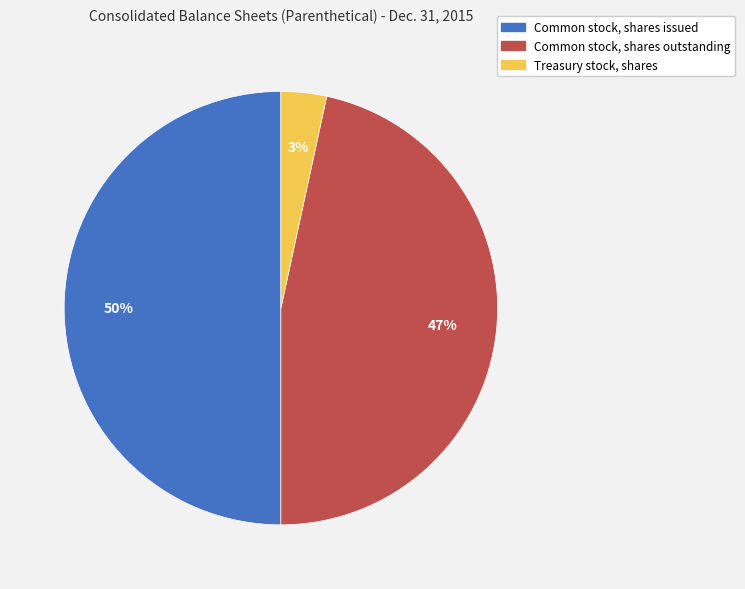

True or false: Common stock, shares issued accounts for 36% of the total.

False